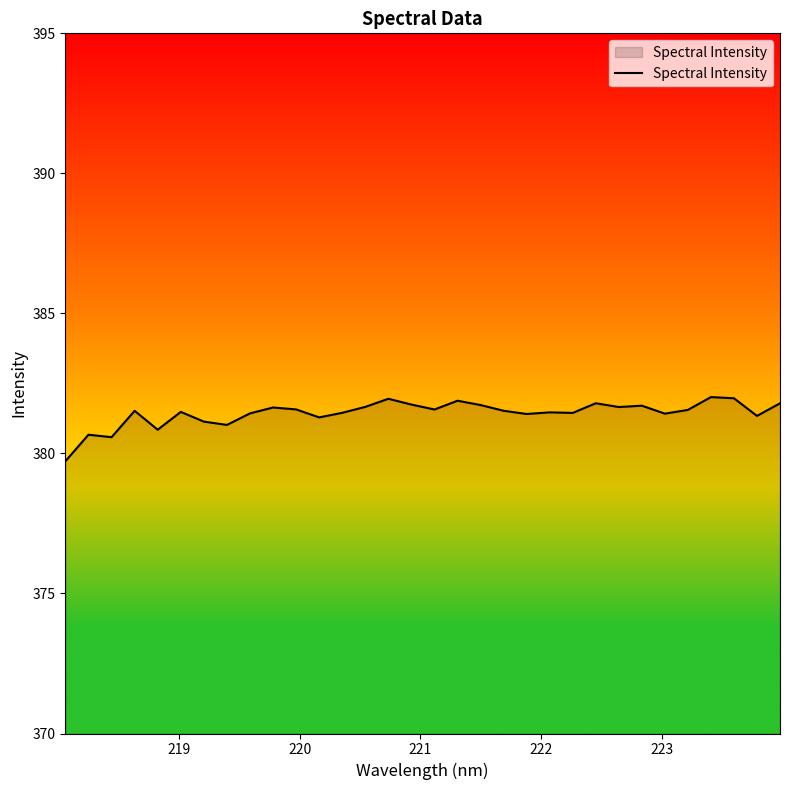

What is the sum of all values?

12206.0